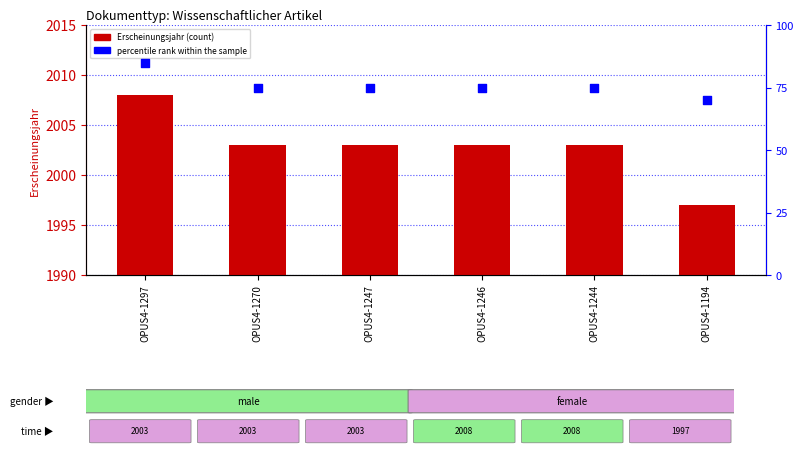

Which series reaches the maximum Y coordinate?

Erscheinungsjahr